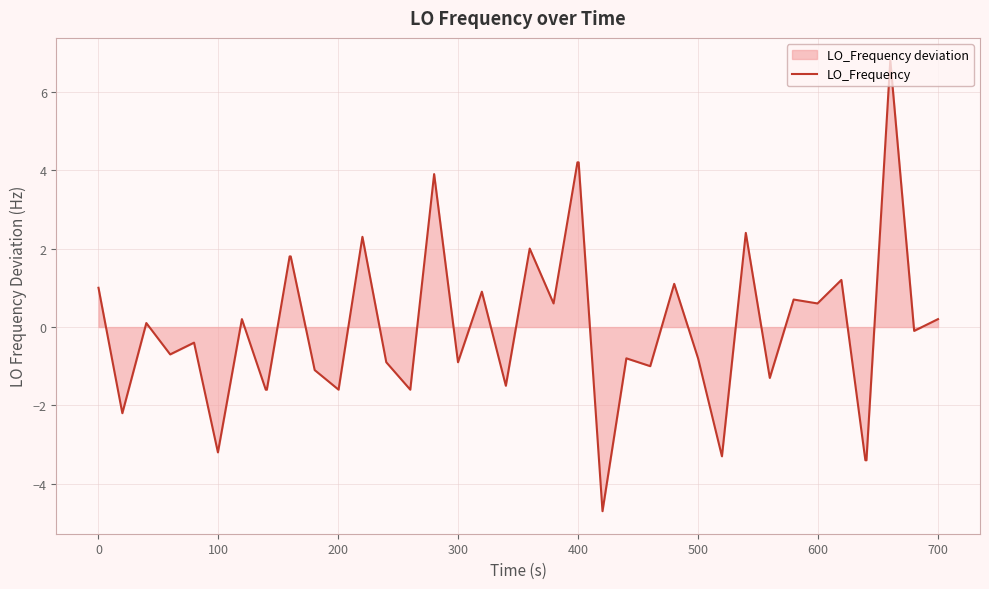

What is the smallest value displayed?

-4.7